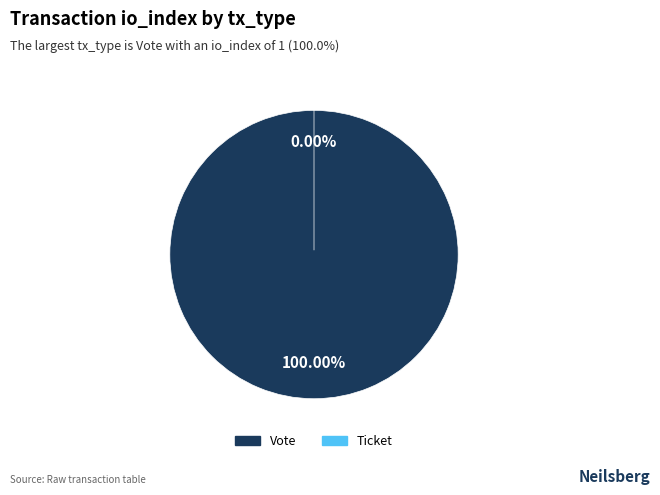

To the nearest percent, what is the average slice percentage?

50%